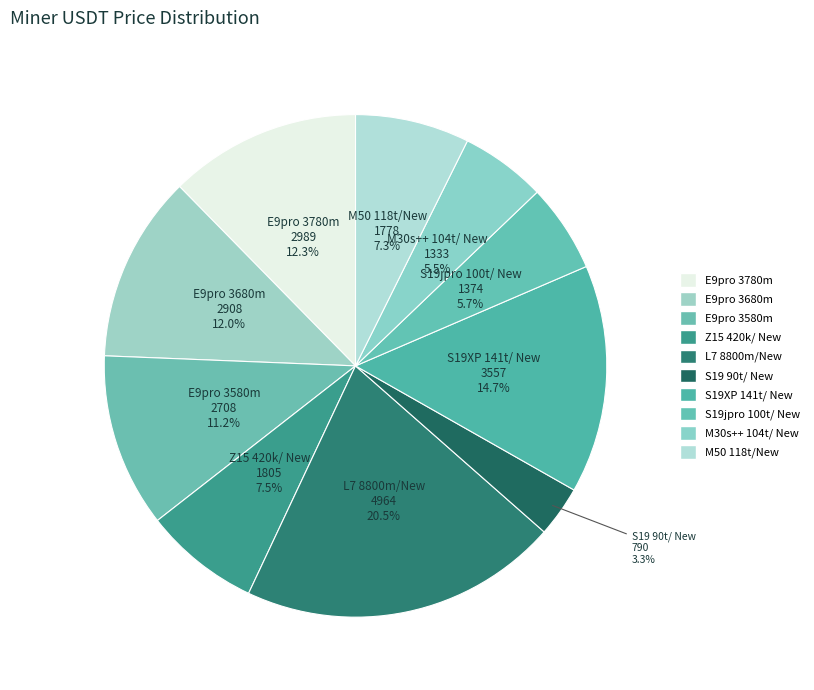

Is there a majority slice in this chart?

No